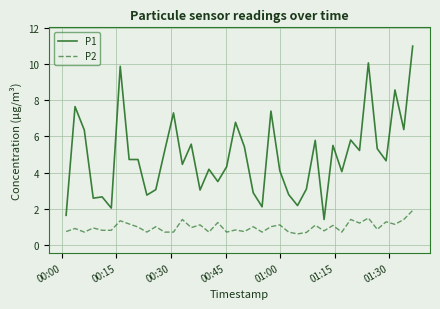

Which series has the largest total across all categories?

P1